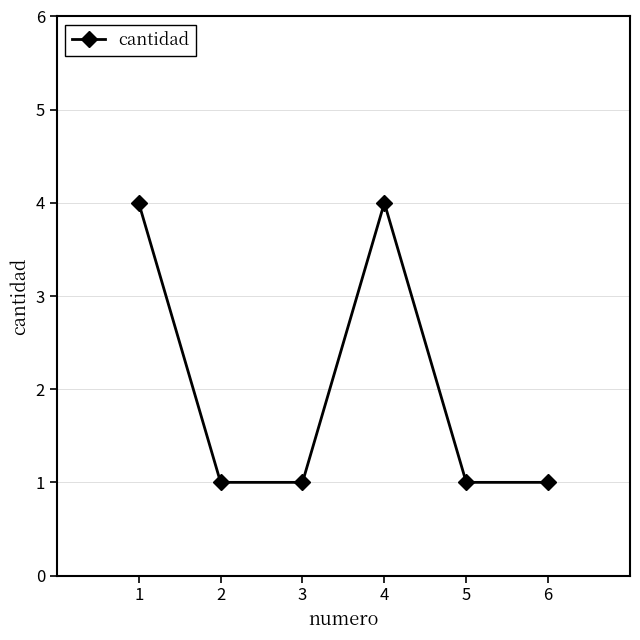

How many lines are shown in the chart?

1